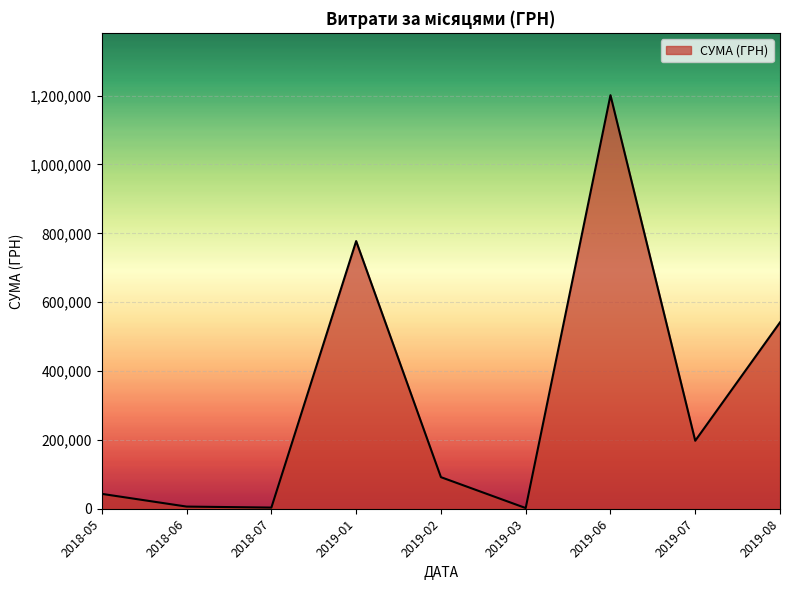

Which label corresponds to the largest value in the chart?

2019-06